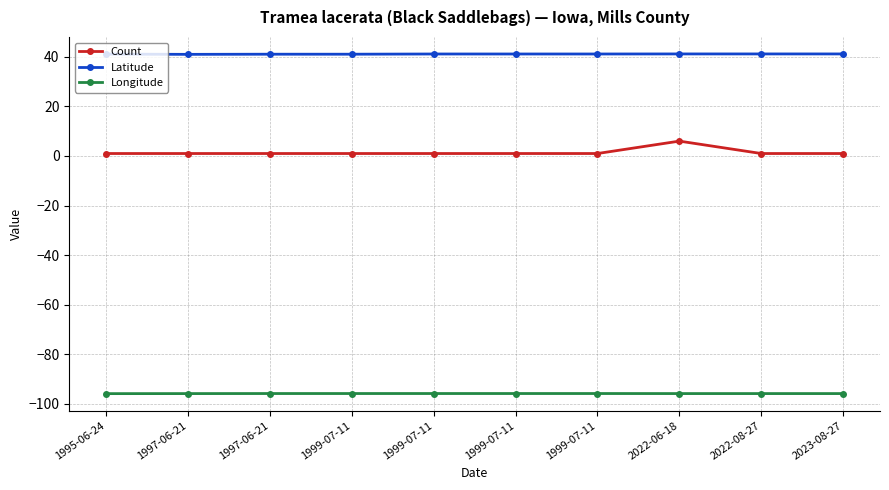

True or false: Longitude and Count intersect in this chart.

False